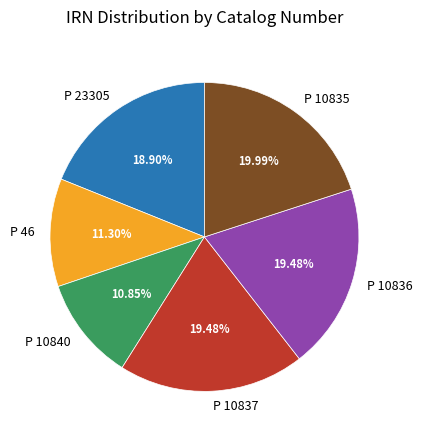

To the nearest percent, what is the difference between the largest and smallest slice percentages?

9%